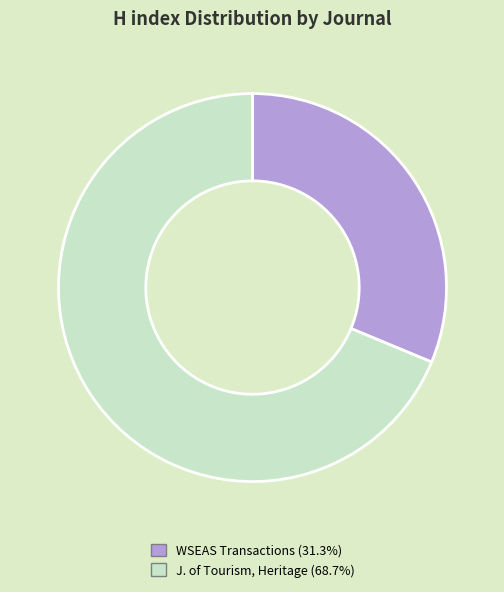

Is there any slice that represents more than half of the pie?

Yes